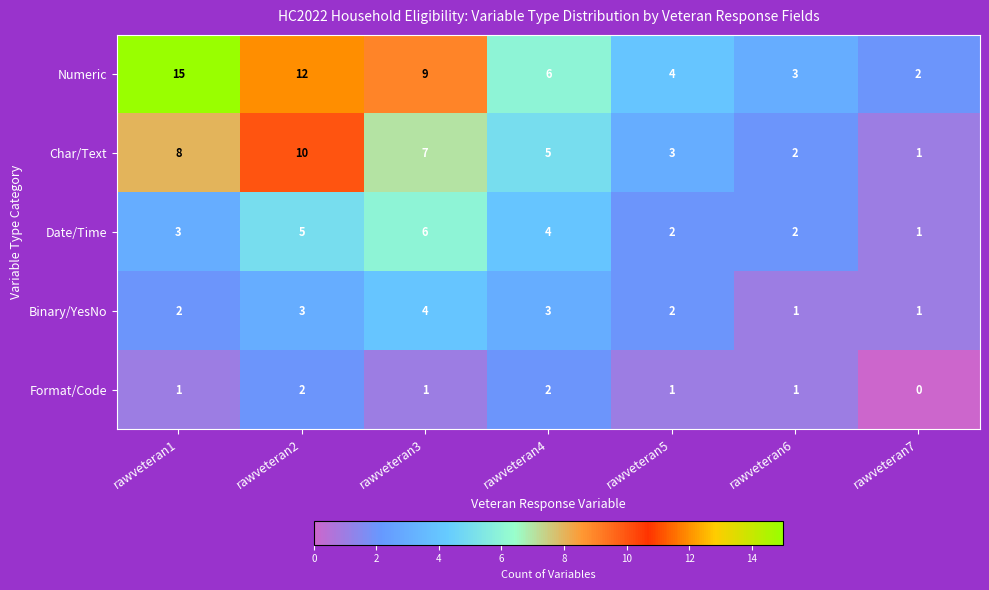

Rank the series at rawveteran3 from highest to lowest value.

Numeric, Char/Text, Date/Time, Binary/YesNo, Format/Code